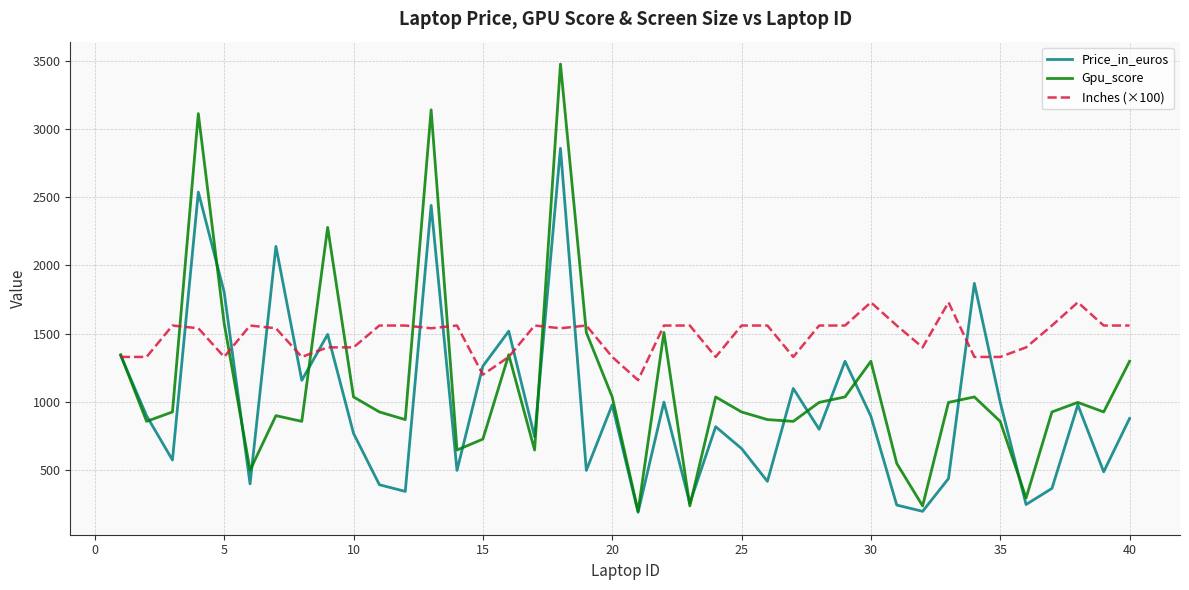

How many lines are shown in the chart?

3